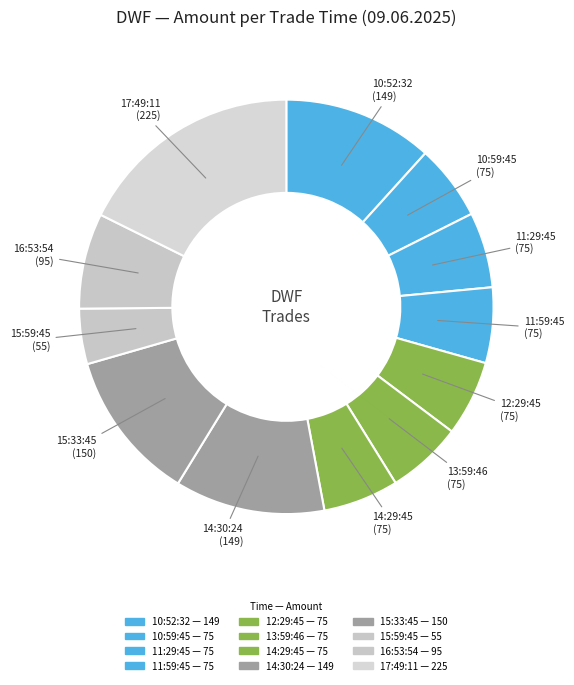

Count the number of slices in the pie.

12